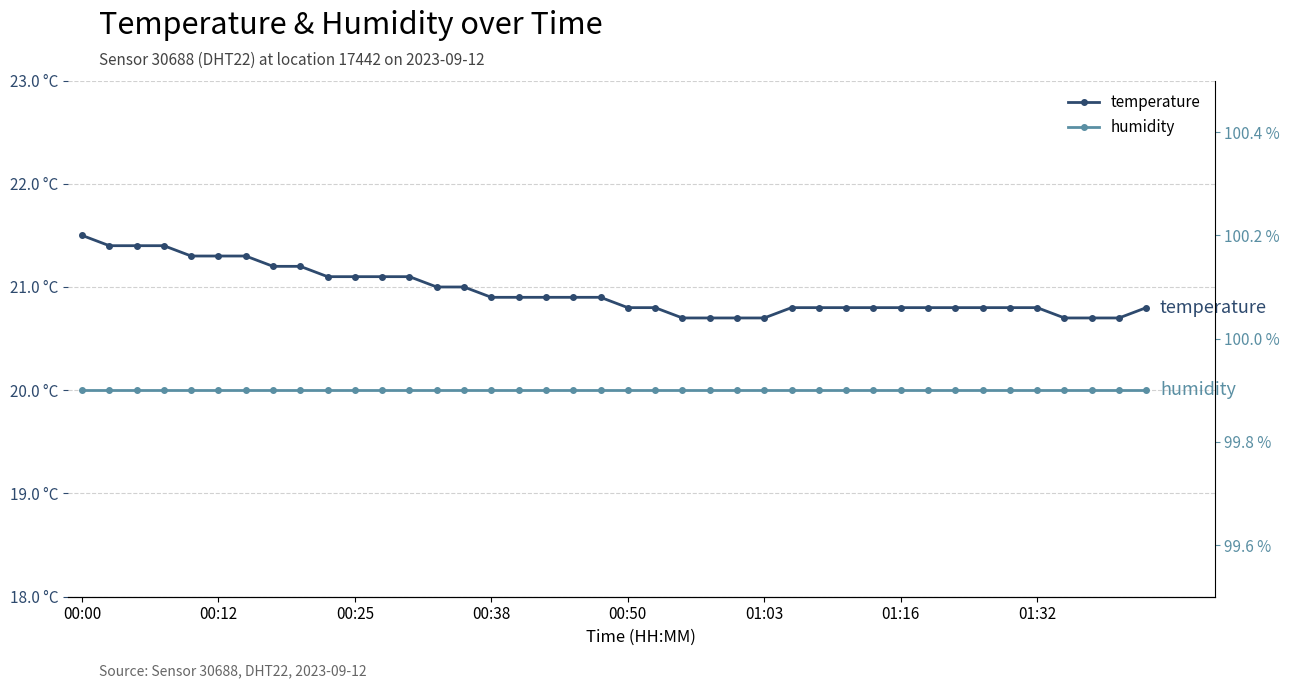

What is the spread (max minus min) of values at 33?

79.1